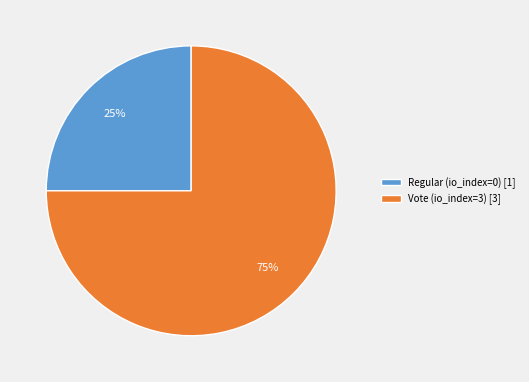

Does Vote account for over 50% of the chart?

Yes